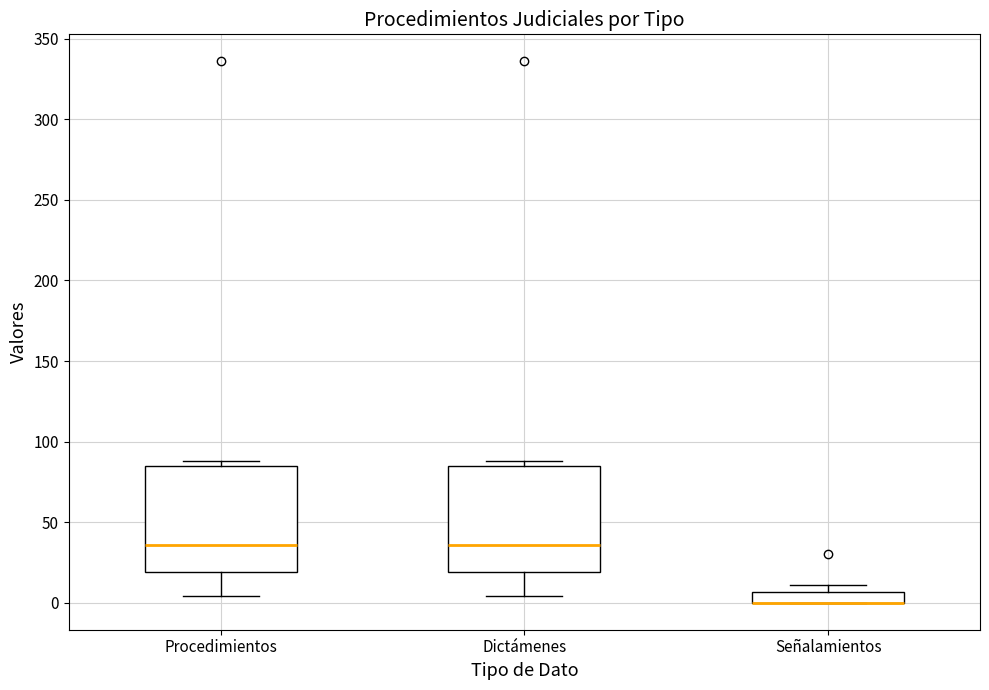

Where is the upper edge of the box for Dictámenes on the y-axis? The values are not printed on the chart, so give them approximately, as read against the axis.

85